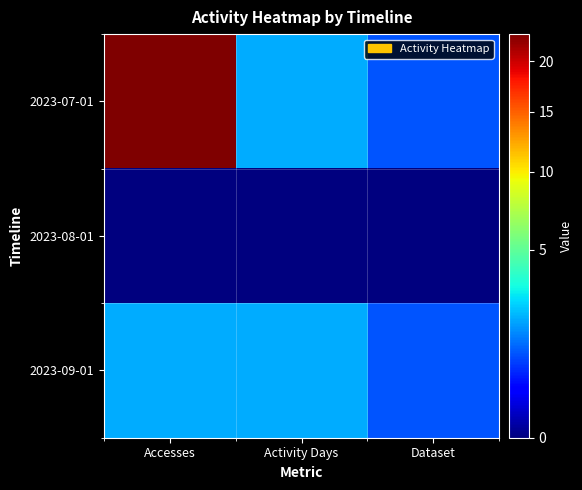

Reading right to left, what are all the values shown in this chart?

2023-07-01: Dataset=1	Activity Days=2	Accesses=23
2023-08-01: Dataset=0	Activity Days=0	Accesses=0
2023-09-01: Dataset=1	Activity Days=2	Accesses=2